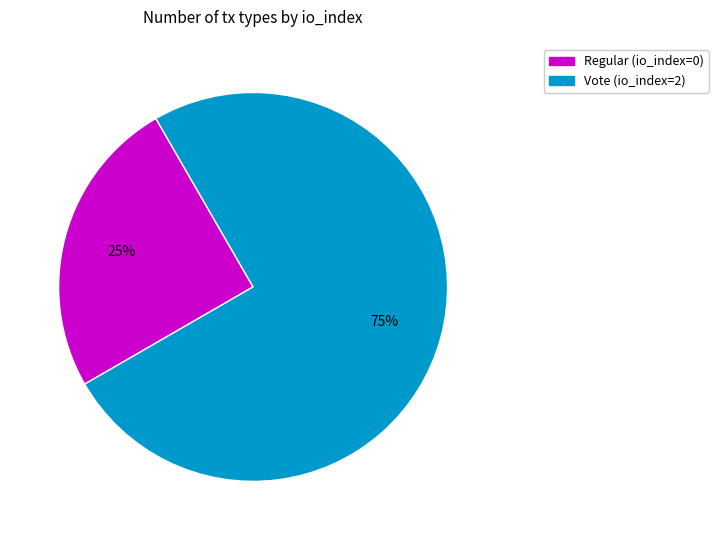

How many slices are in this pie chart?

2